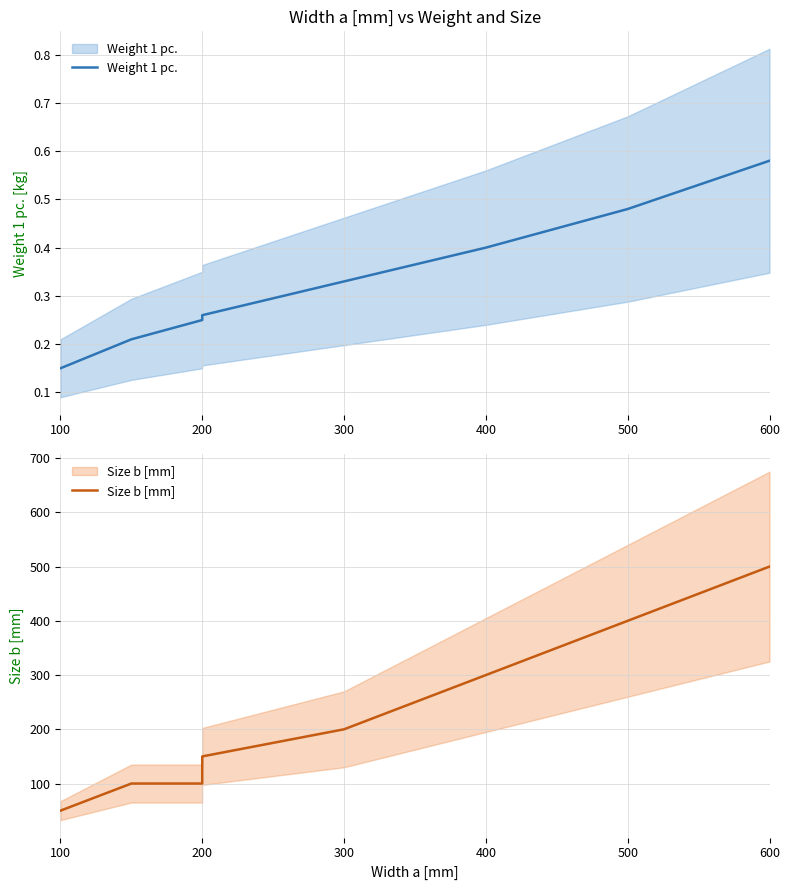

How many data points does each series have?

8